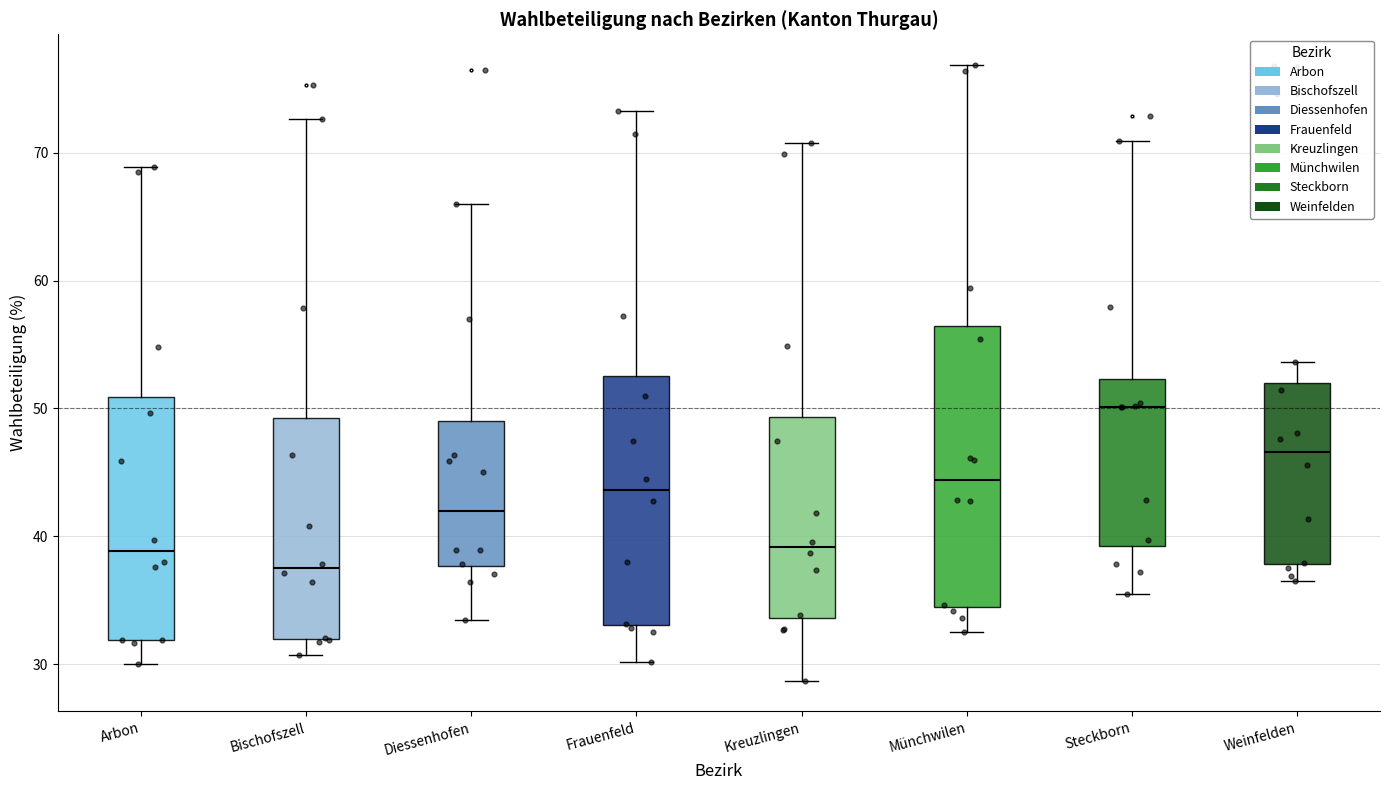

Which box has the lowest median line?

Bischofszell